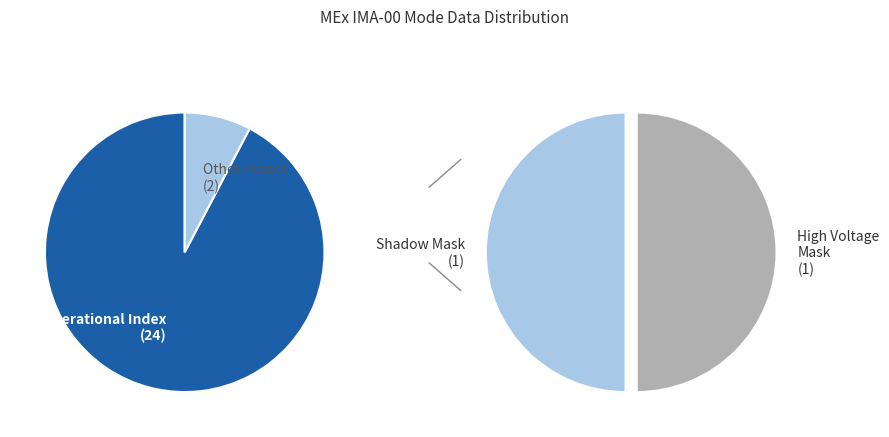

Does Shadow Mask represent more than half of the total?

No